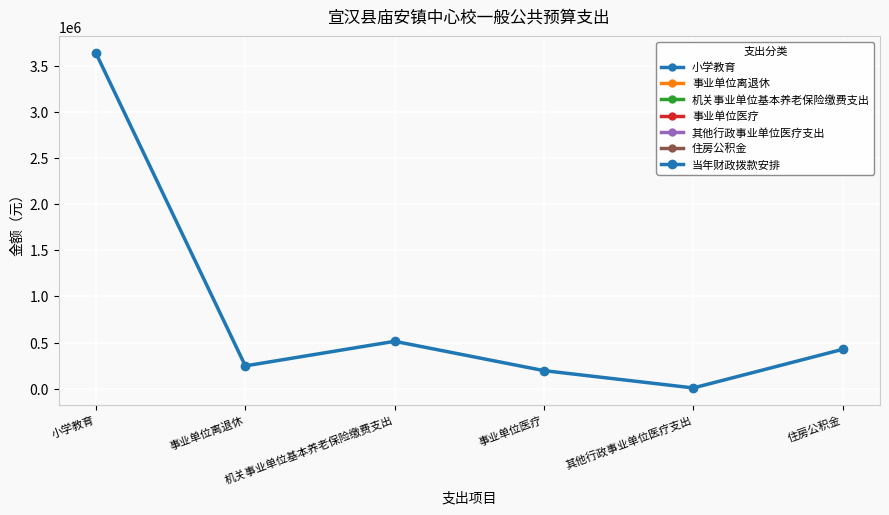

What is the change in value from 事业单位离退休 to 住房公积金?

+179272